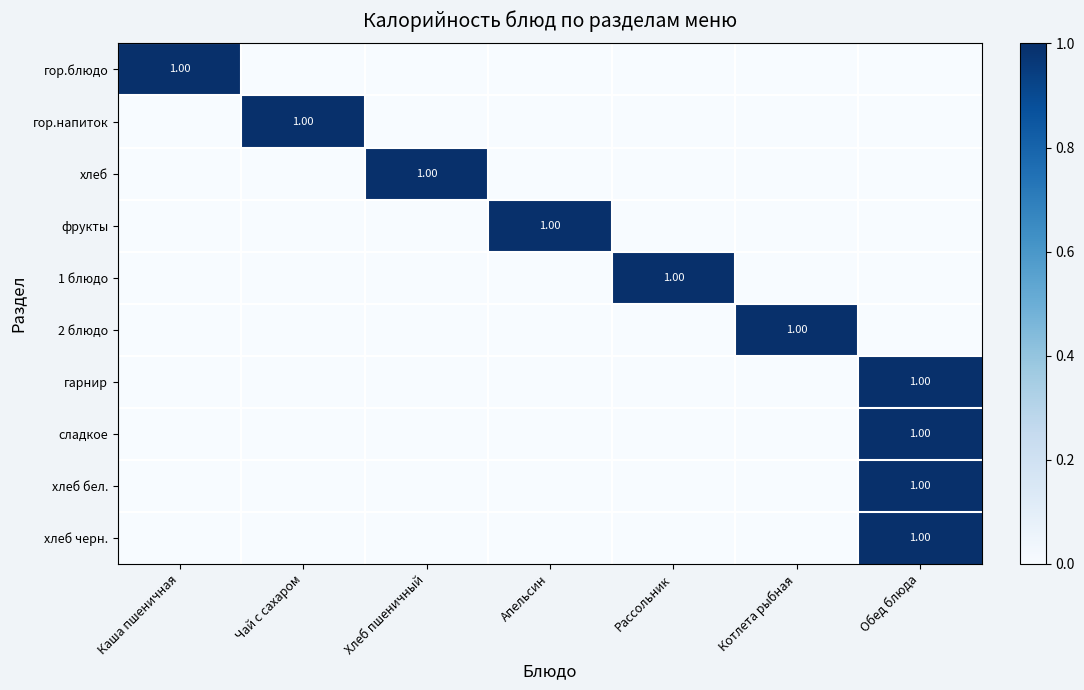

How many series are shown in this chart?

10